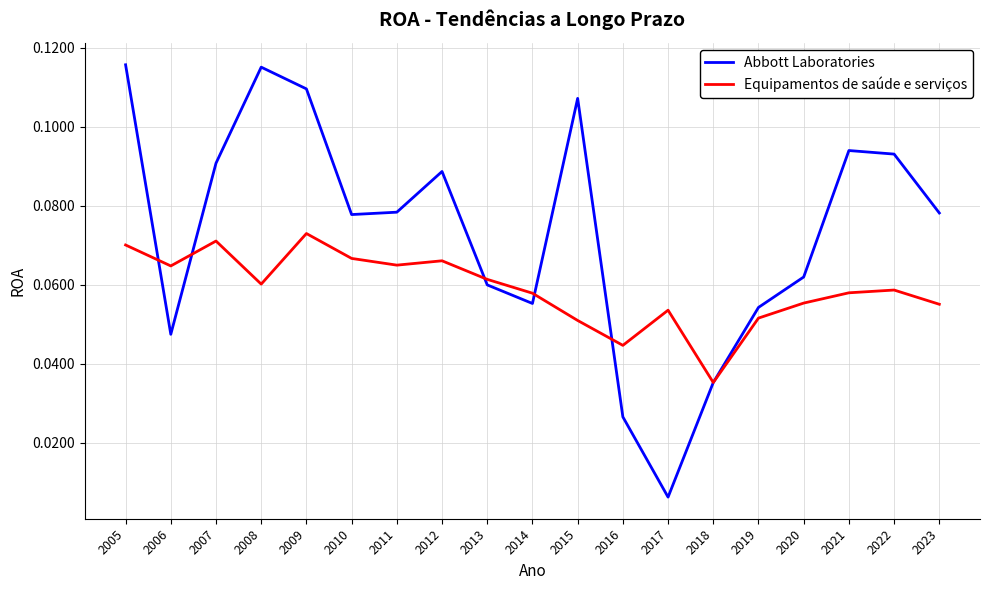

True or false: Equipamentos de saúde e serviços and Abbott Laboratories intersect in this chart.

True